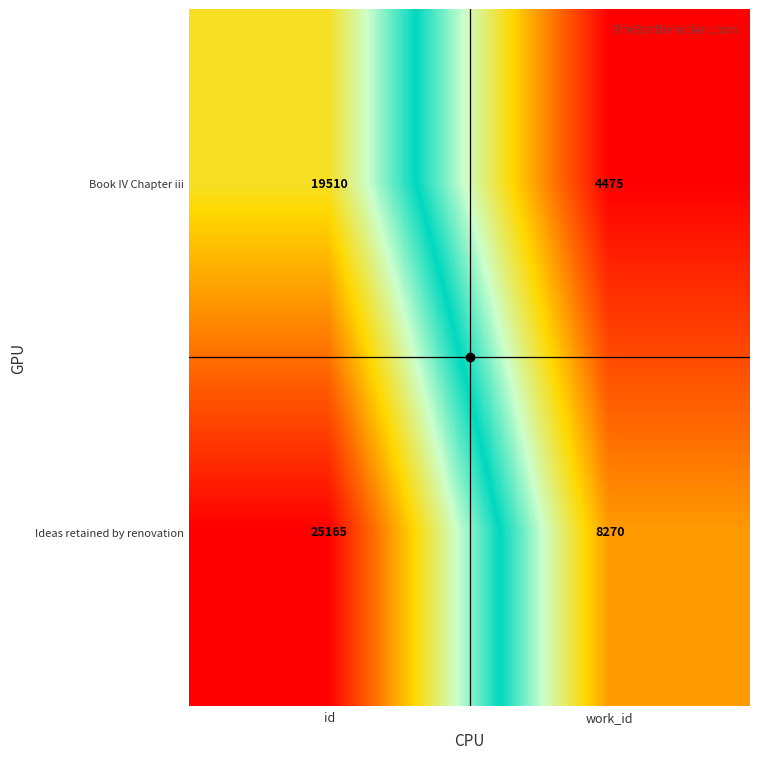

The value of Ideas retained by renovation at id is 25165. True or false?

True